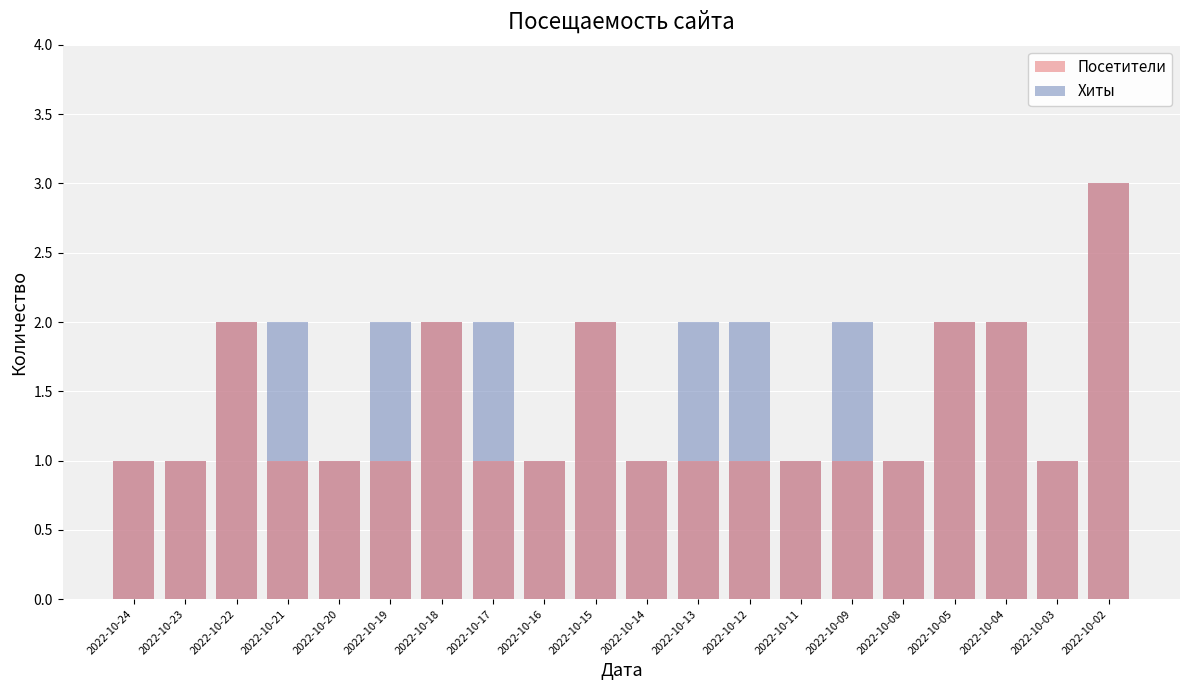

The value of Посетители at 2022-10-02 is 3. True or false?

True